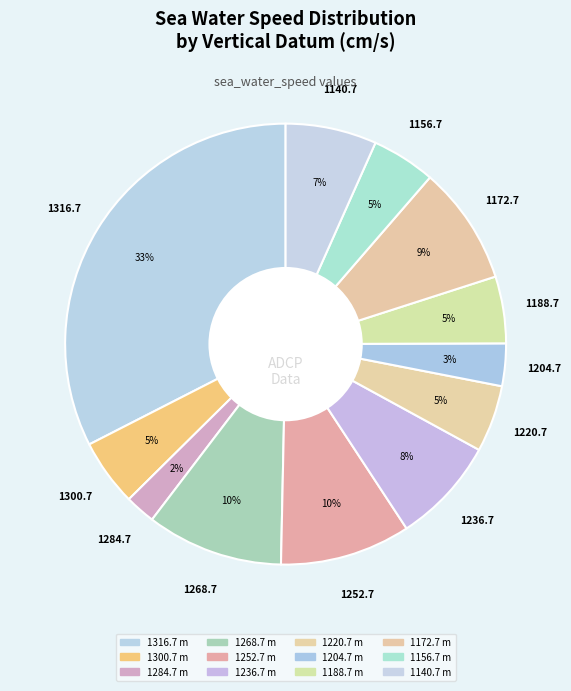

How many segments does this pie chart have?

12